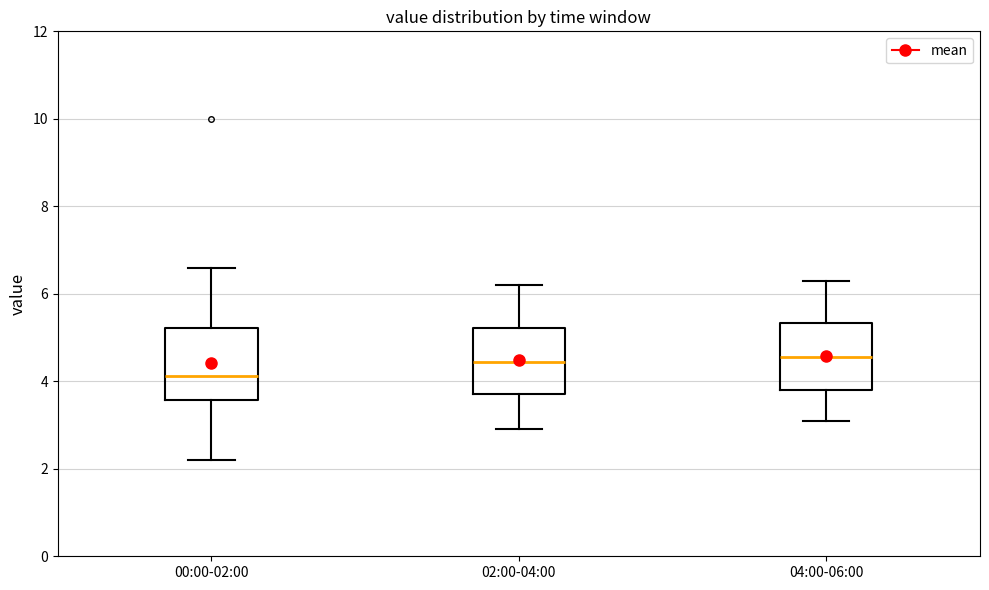

Reading left to right, transcribe this box plot: for each box, give where its median line is, the range the box spans, and where its two whiskers end, as read against the y-axis. The values are not printed on the chart, so give them approximately, as read against the axis.

00:00-02:00: median 4.2, box 3.6 to 5.2, whiskers 2.2 to 6.6
02:00-04:00: median 4.4, box 3.8 to 5.2, whiskers 3.0 to 6.2
04:00-06:00: median 4.6, box 3.8 to 5.4, whiskers 3.2 to 6.4